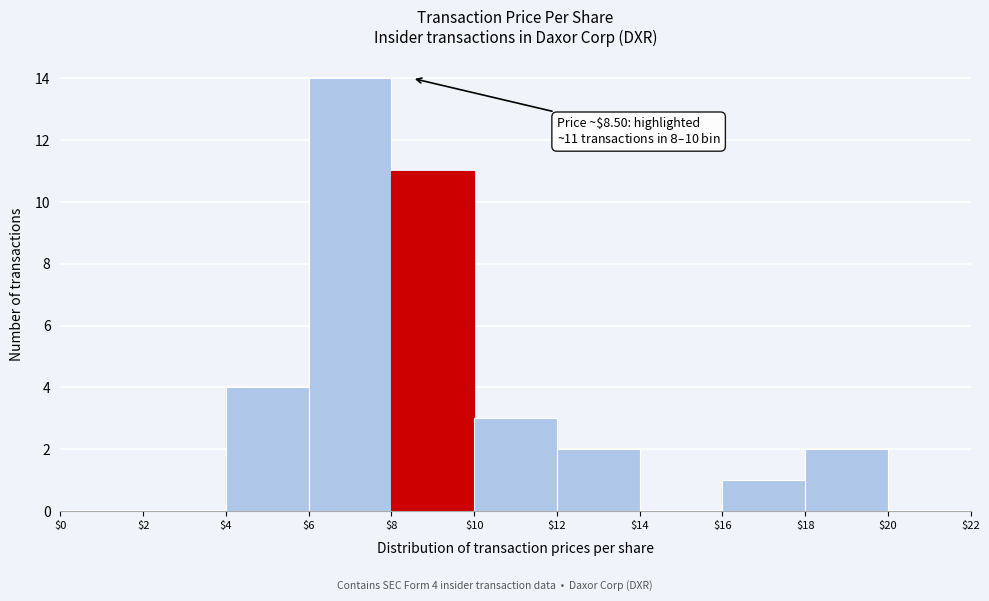

Which range on the x-axis has the tallest bar?

$6 to $8